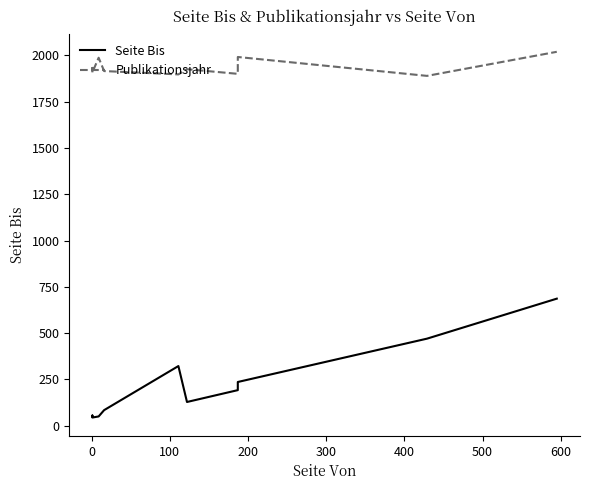

How many distinct data groups are displayed?

2